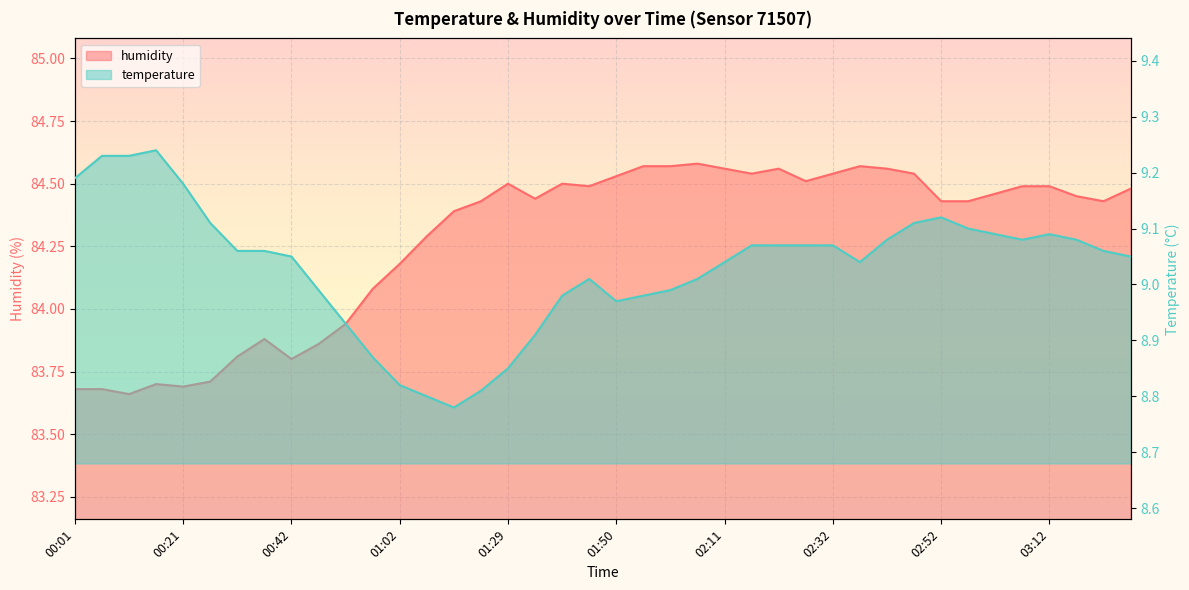

Does the chart display data point markers on the line(s)?

No